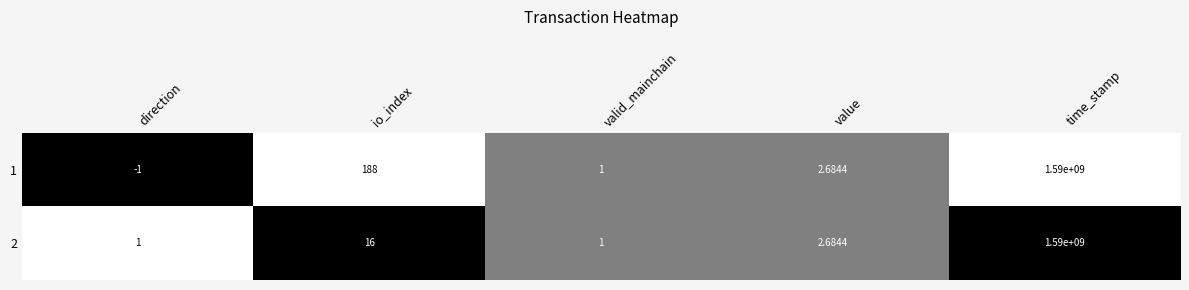

How many negative values does the 1 series have?

1